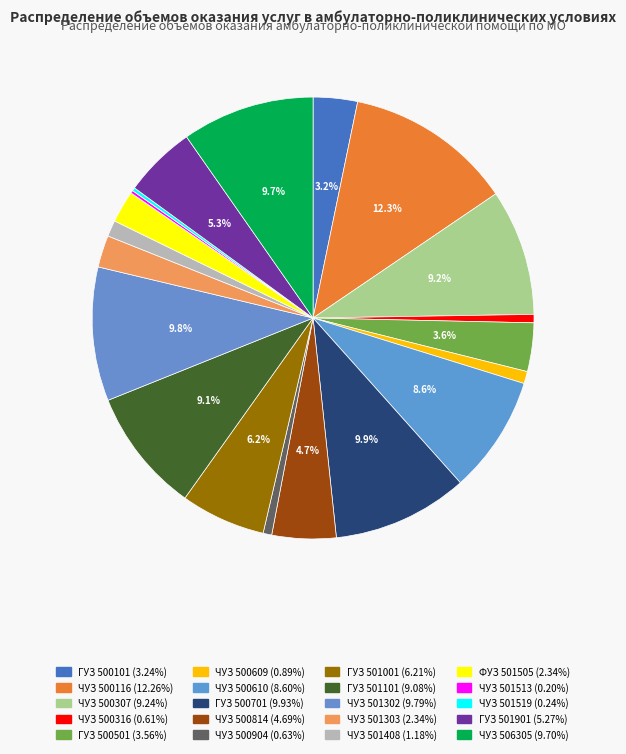

What percentage is NOT represented by ГУЗ 500701?

90.1%